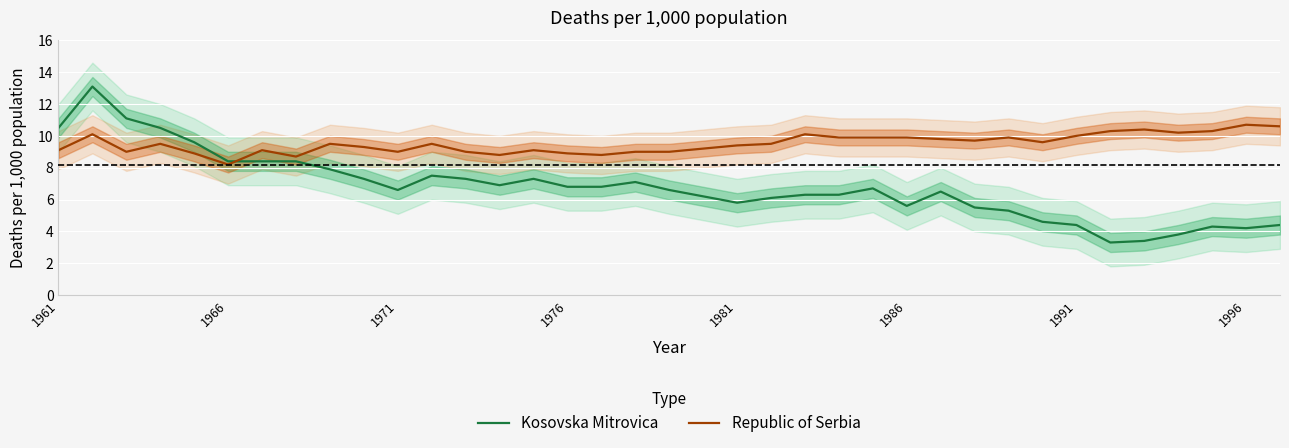

In Republic of Serbia, how many points are higher than both neighbors (excluding endpoints)?

10